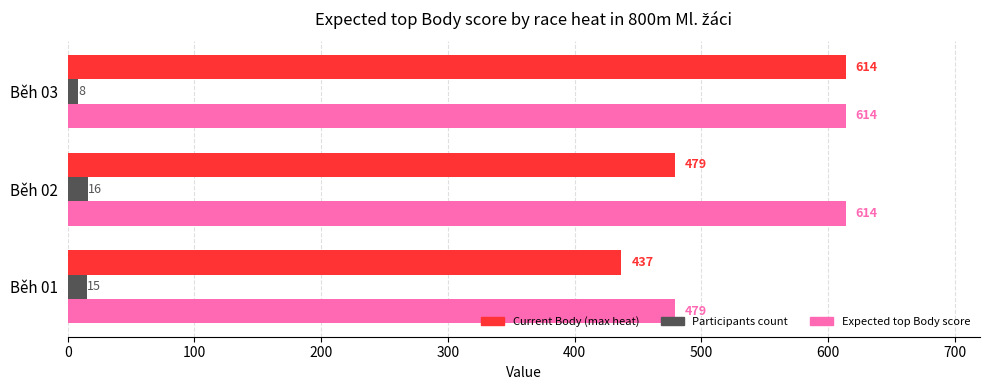

Count the Current Body (max heat) values in the range 437 to 614.

3